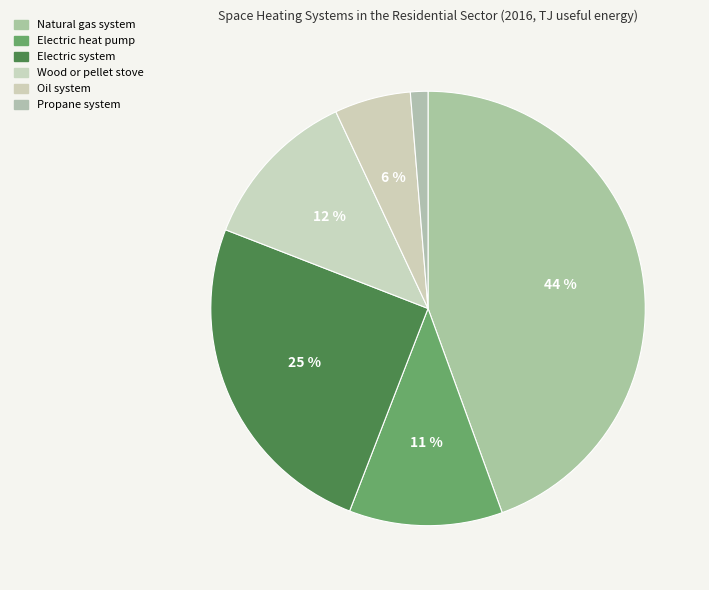

Is there any slice that represents more than half of the pie?

No